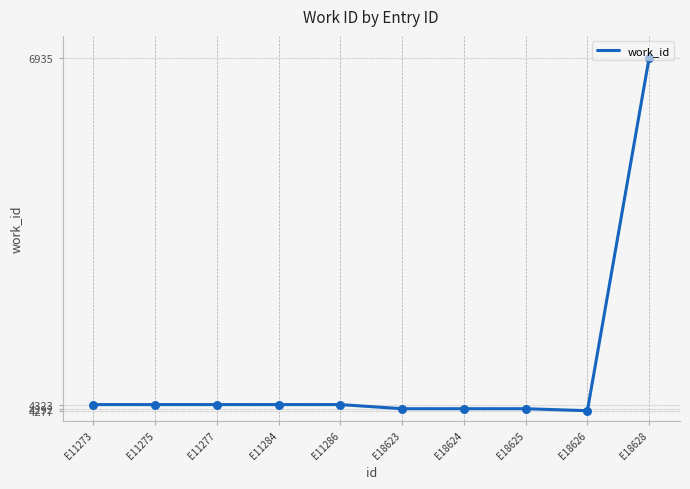

What is the ratio of the value at E11284 to the value at E11277?

1.0